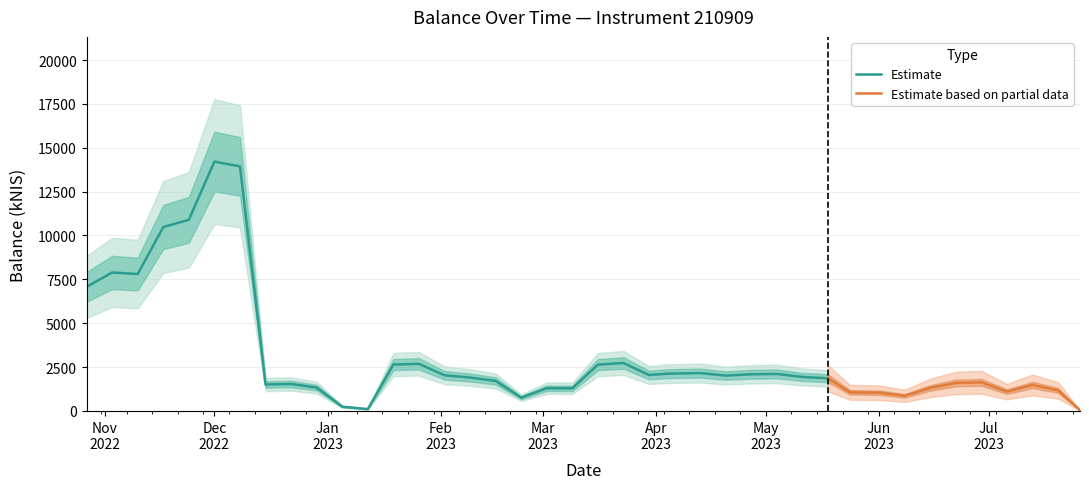

Between 2022-12-08 and 2023-04-27, which is larger?

2022-12-08